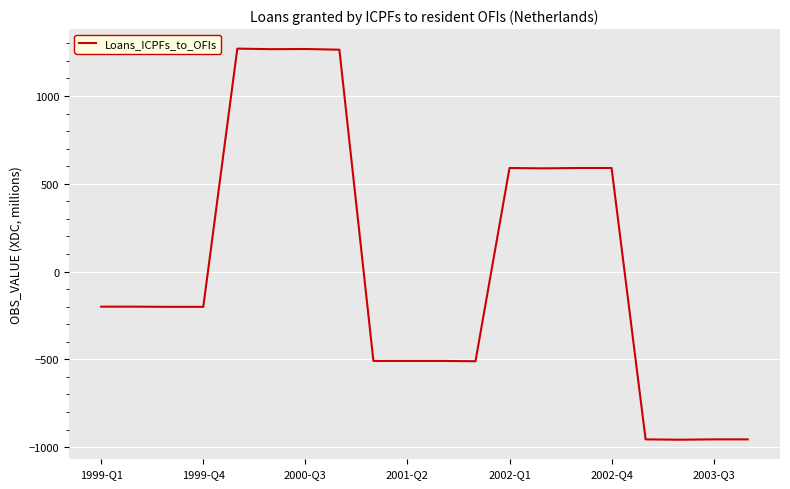

What is the maximum value shown in the chart?

1270